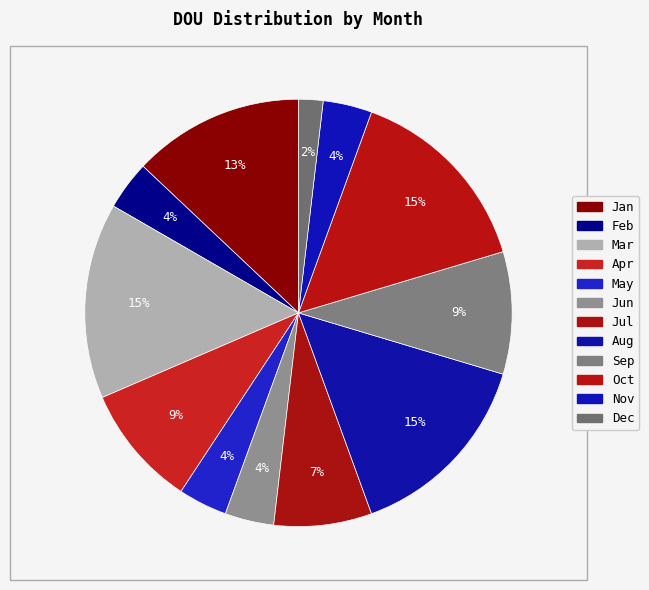

What percentage is the Nov slice, to the nearest percent?

4%